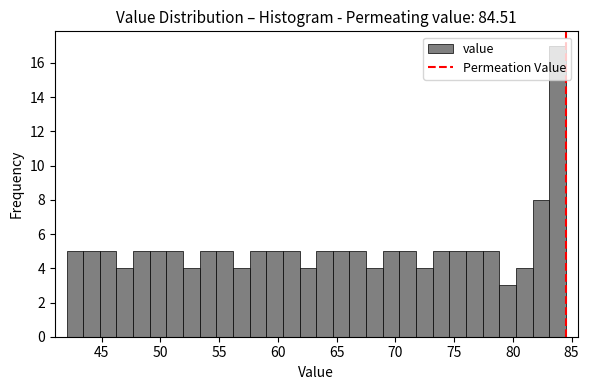

Read against the x-axis, roughly where is the centre of the tallest bar?

84.0